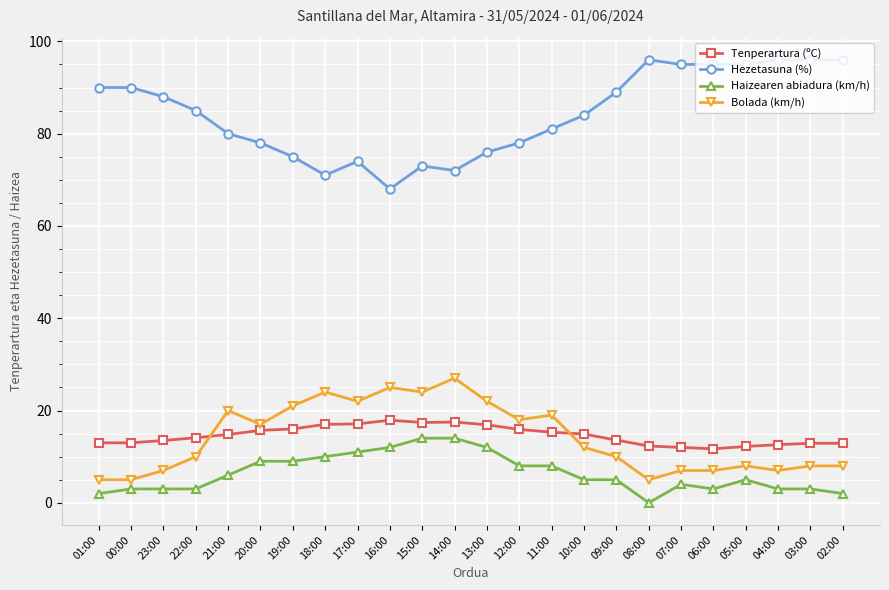

Rank the series at 20:00 from lowest to highest value.

Haizearen abiadura (km/h), Tenperartura (ºC), Bolada (km/h), Hezetasuna (%)